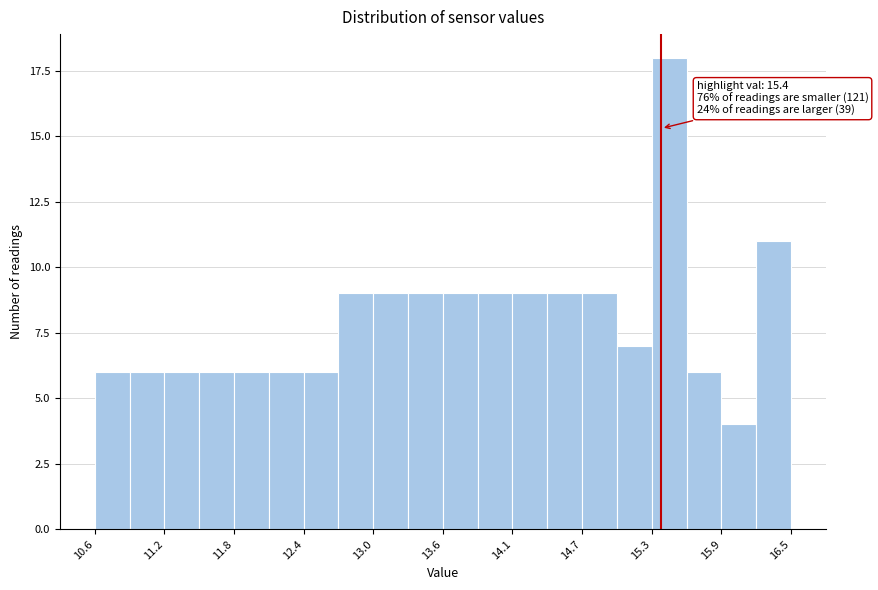

Read against the x-axis, roughly where is the centre of the tallest bar?

15.5